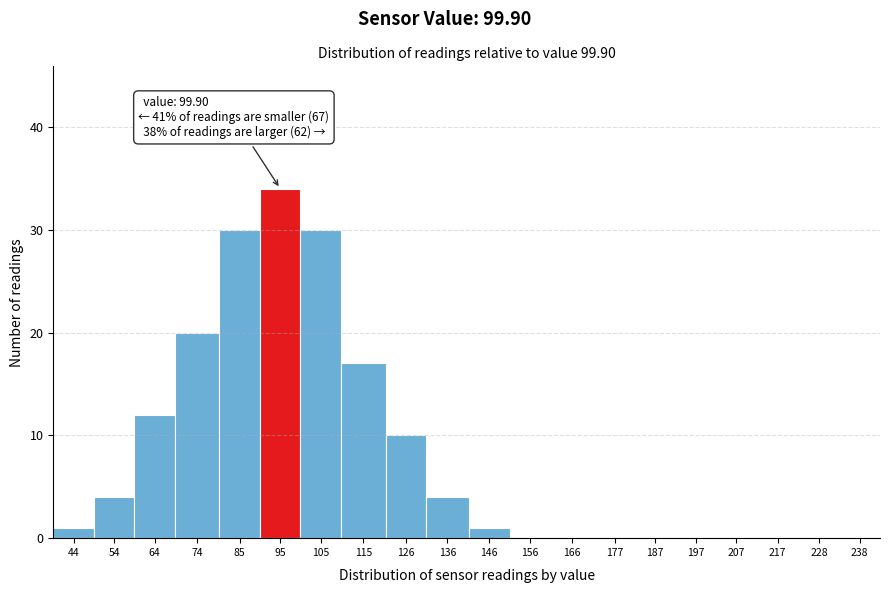

Reading left to right, what are all the values shown in this chart?

44=1	54=4	64=12	74=20	85=30	95=34	105=30	115=17	126=10	136=4	146=1	156=0	166=0	177=0	187=0	197=0	207=0	217=0	228=0	238=0